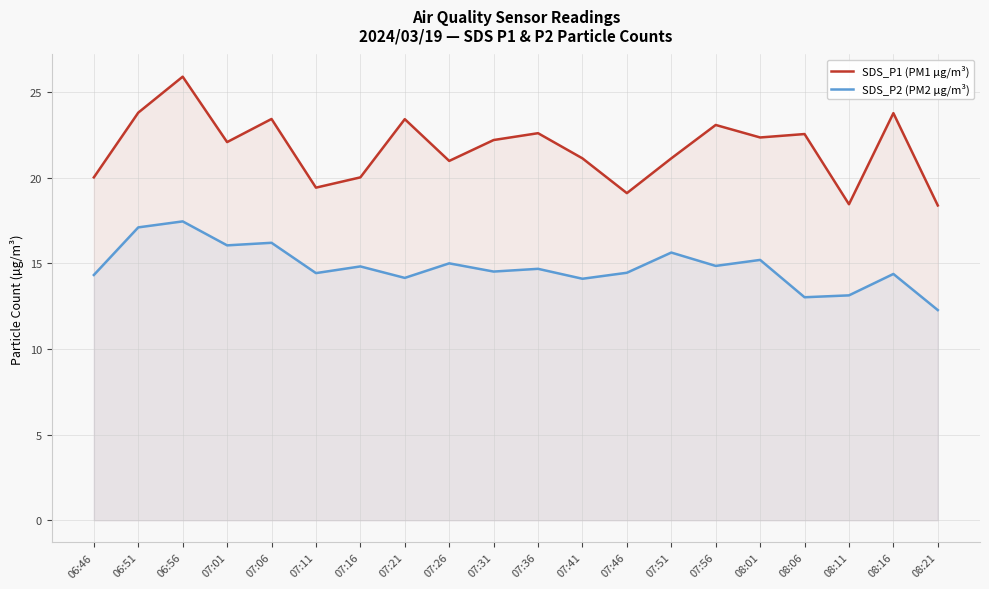

True or false: SDS_P1 (PM1 µg/m³) and SDS_P2 (PM2 µg/m³) intersect in this chart.

False